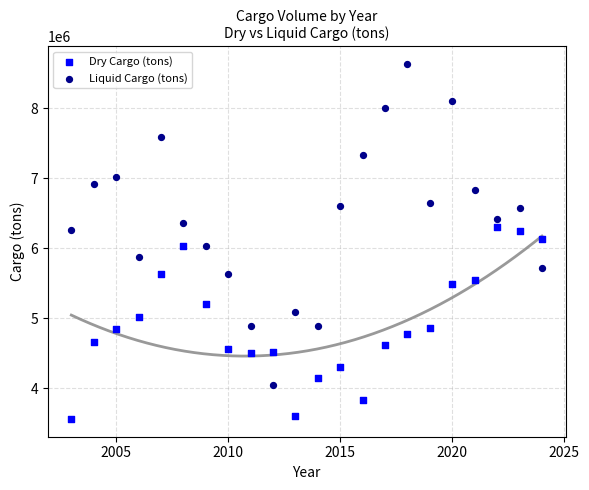

Across all data points, what is the range of X values (max minus min)?

21